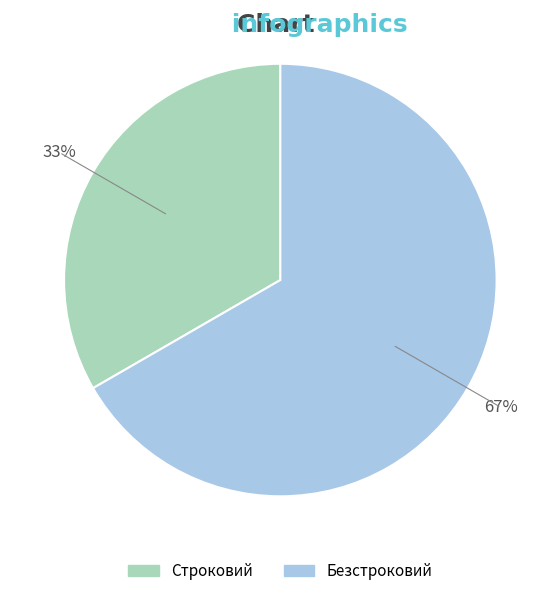

How many segments does this pie chart have?

2